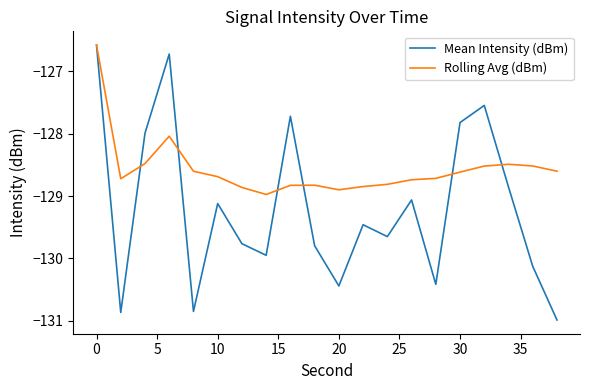

List the series in order of their overall mean, highest first.

Rolling Avg (dBm), Mean Intensity (dBm)